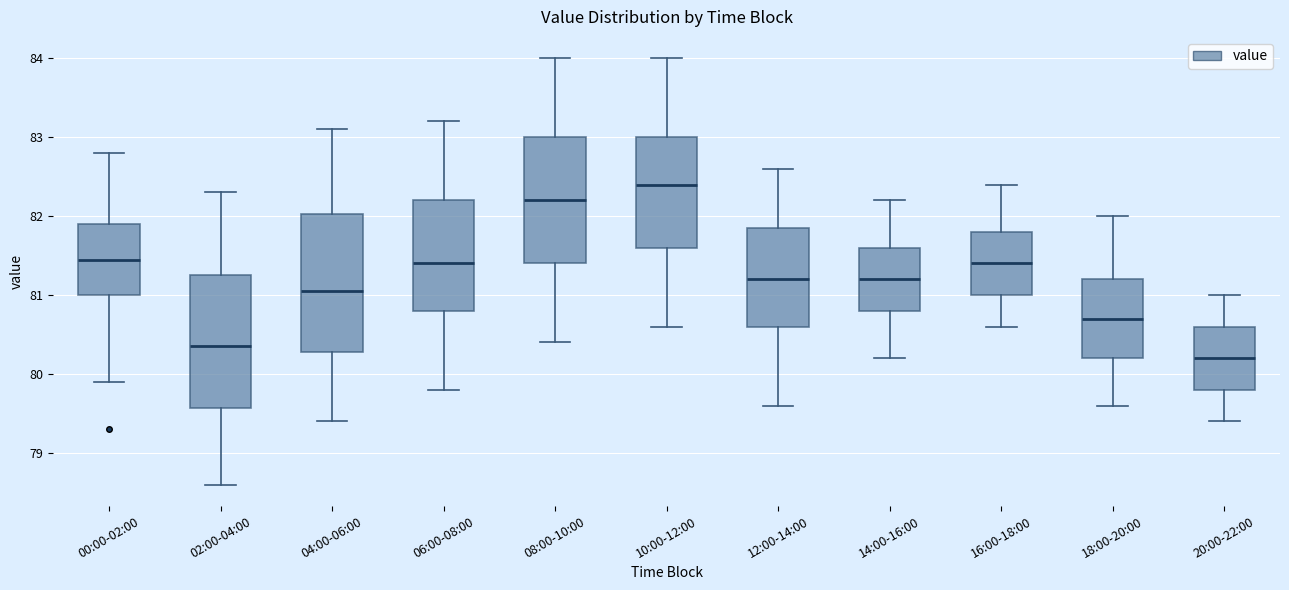

Reading left to right, read every box against the y-axis: the position of its median line, the range the box covers, and the ends of its whiskers. The values are not printed on the chart, so give them approximately, as read against the axis.

00:00-02:00: median 81.5, box 81.0 to 81.9, whiskers 79.9 to 82.8
02:00-04:00: median 80.4, box 79.6 to 81.3, whiskers 78.6 to 82.3
04:00-06:00: median 81.1, box 80.3 to 82.0, whiskers 79.4 to 83.1
06:00-08:00: median 81.4, box 80.8 to 82.2, whiskers 79.8 to 83.2
08:00-10:00: median 82.2, box 81.4 to 83.0, whiskers 80.4 to 84.0
10:00-12:00: median 82.4, box 81.6 to 83.0, whiskers 80.6 to 84.0
12:00-14:00: median 81.2, box 80.6 to 81.9, whiskers 79.6 to 82.6
14:00-16:00: median 81.2, box 80.8 to 81.6, whiskers 80.2 to 82.2
16:00-18:00: median 81.4, box 81.0 to 81.8, whiskers 80.6 to 82.4
18:00-20:00: median 80.7, box 80.2 to 81.2, whiskers 79.6 to 82.0
20:00-22:00: median 80.2, box 79.8 to 80.6, whiskers 79.4 to 81.0